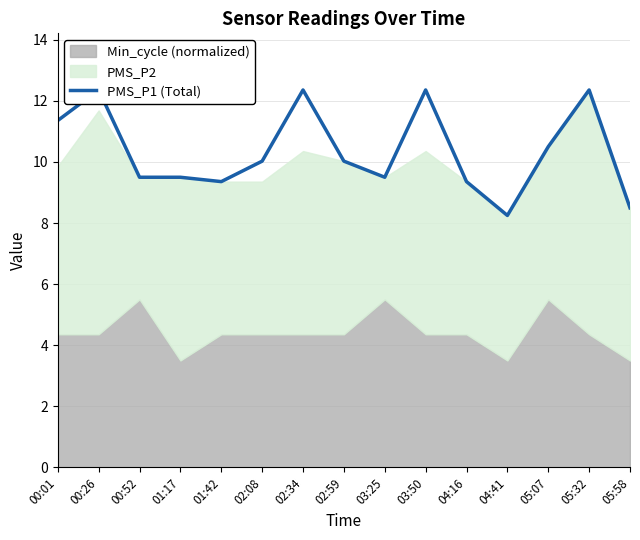

True or false: the data shows 16.3 at 00:52.

False